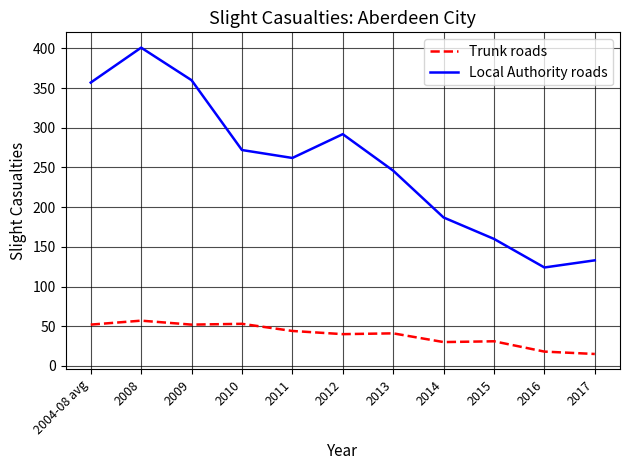

What is the spread (max minus min) of values at 2008?

344